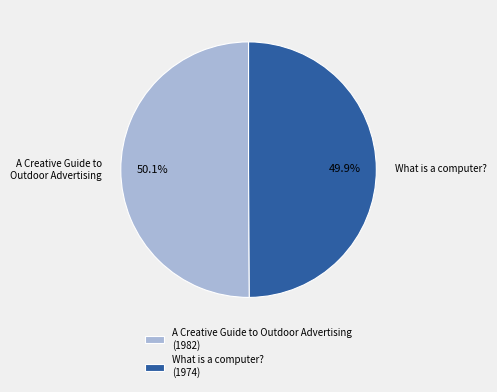

What percentage is the What is a computer? slice, to the nearest percent?

50%